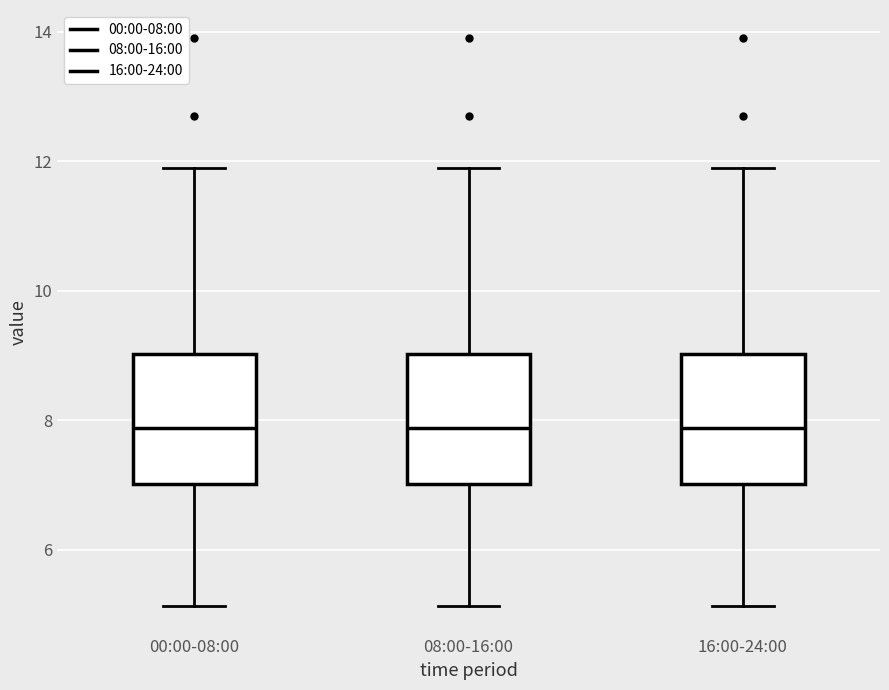

Reading left to right, read every box against the y-axis: the position of its median line, the range the box covers, and the ends of its whiskers. The values are not printed on the chart, so give them approximately, as read against the axis.

00:00-08:00: median 7.8, box 7.0 to 9.0, whiskers 5.2 to 12.0
08:00-16:00: median 7.8, box 7.0 to 9.0, whiskers 5.2 to 12.0
16:00-24:00: median 7.8, box 7.0 to 9.0, whiskers 5.2 to 12.0